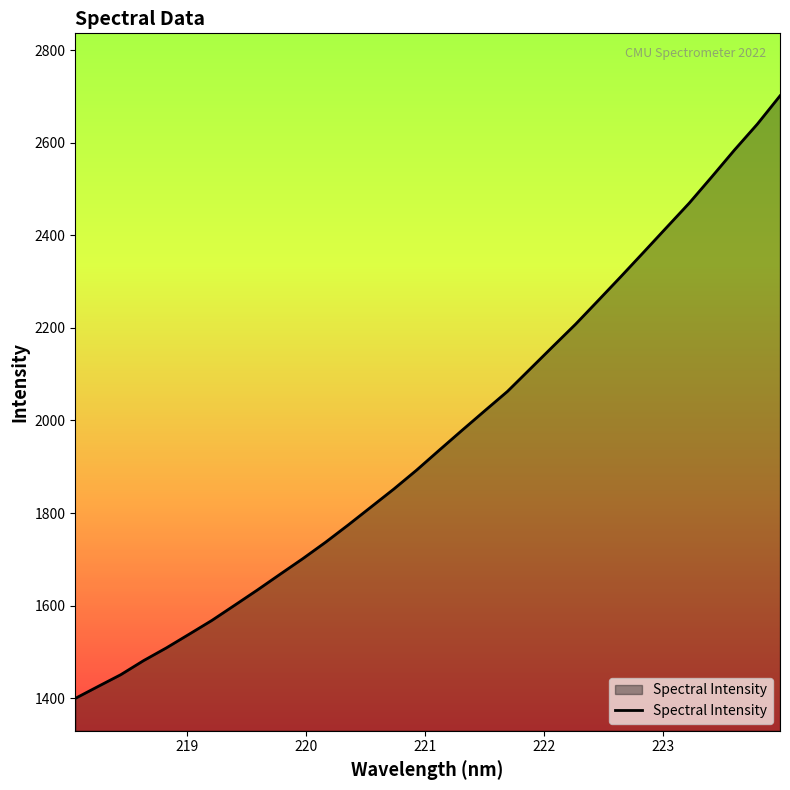

What is the greatest value displayed?

2701.6